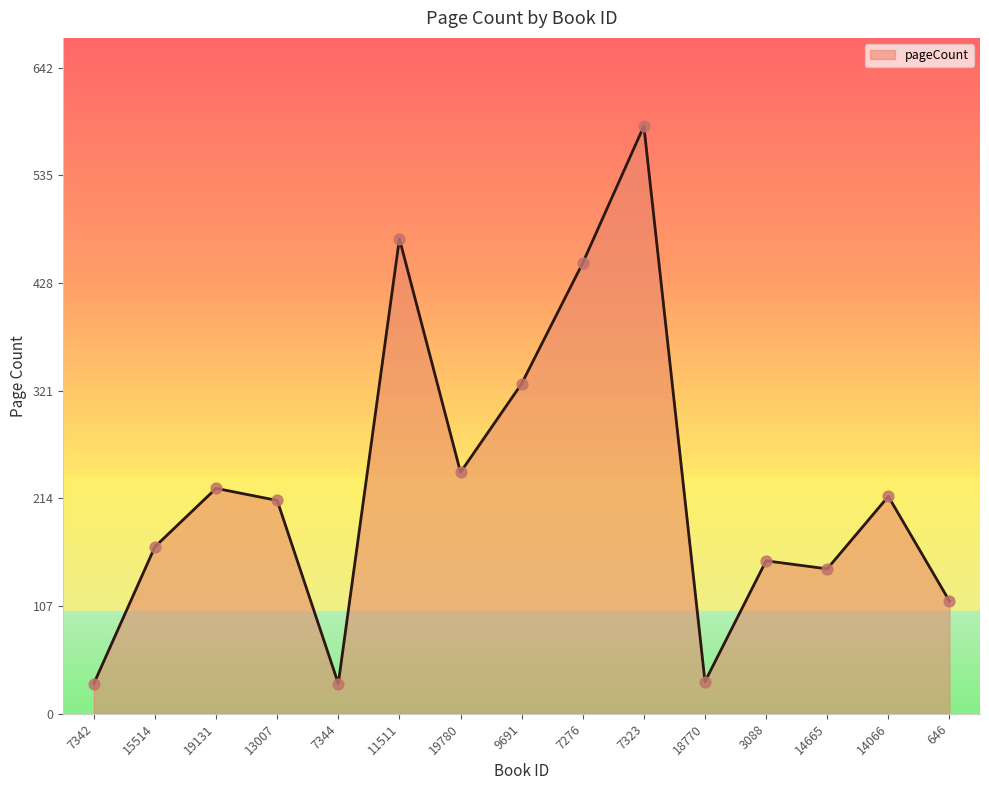

Between 11511 and 14066, which is larger?

11511